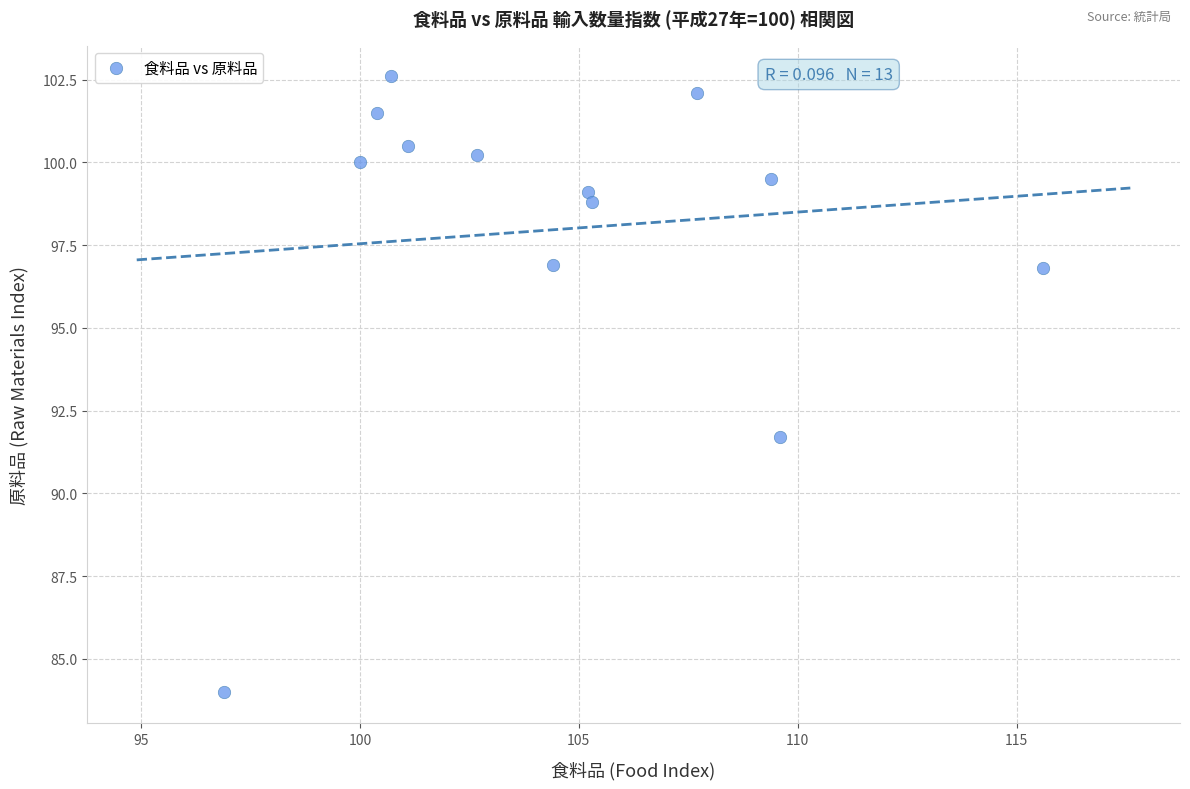

What Y value in the scatter plot is closest to 93?

91.7